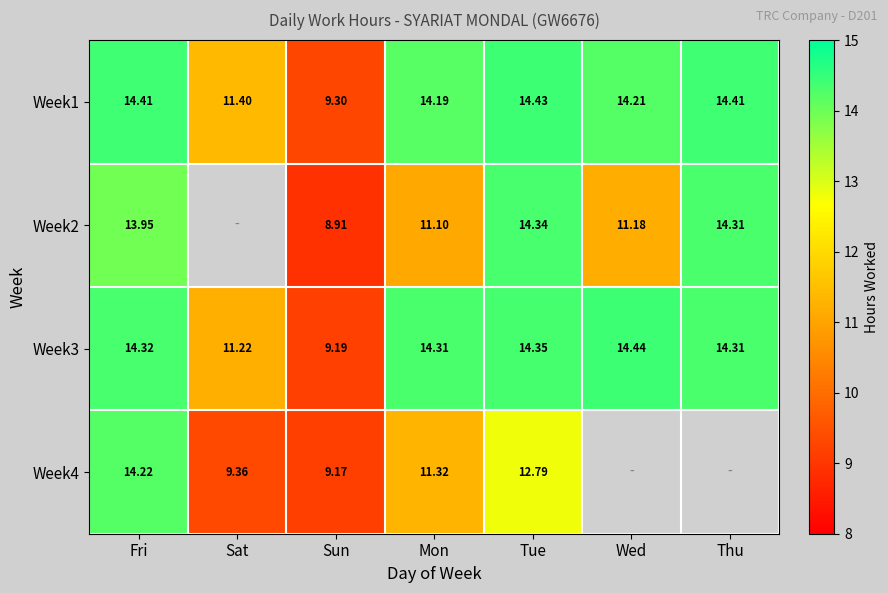

At which label does Week3 reach its peak?

Wed